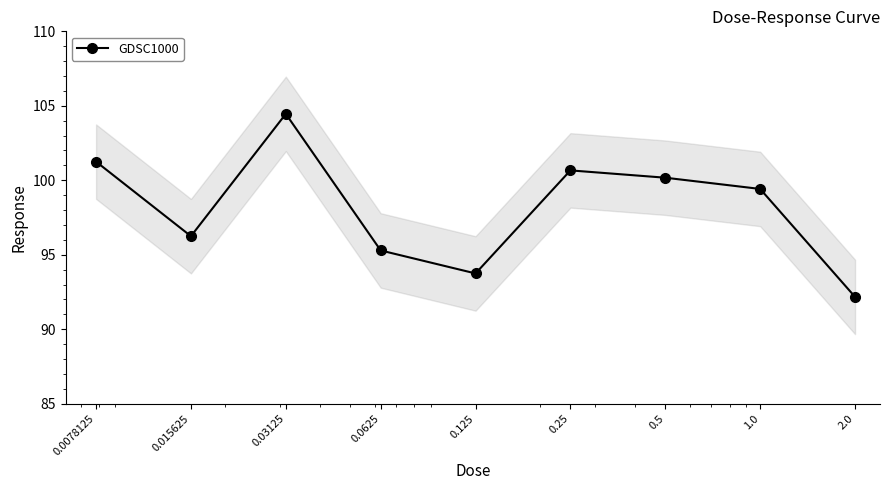

What is the ratio of the value at 2.0 to the value at 0.25?

0.9